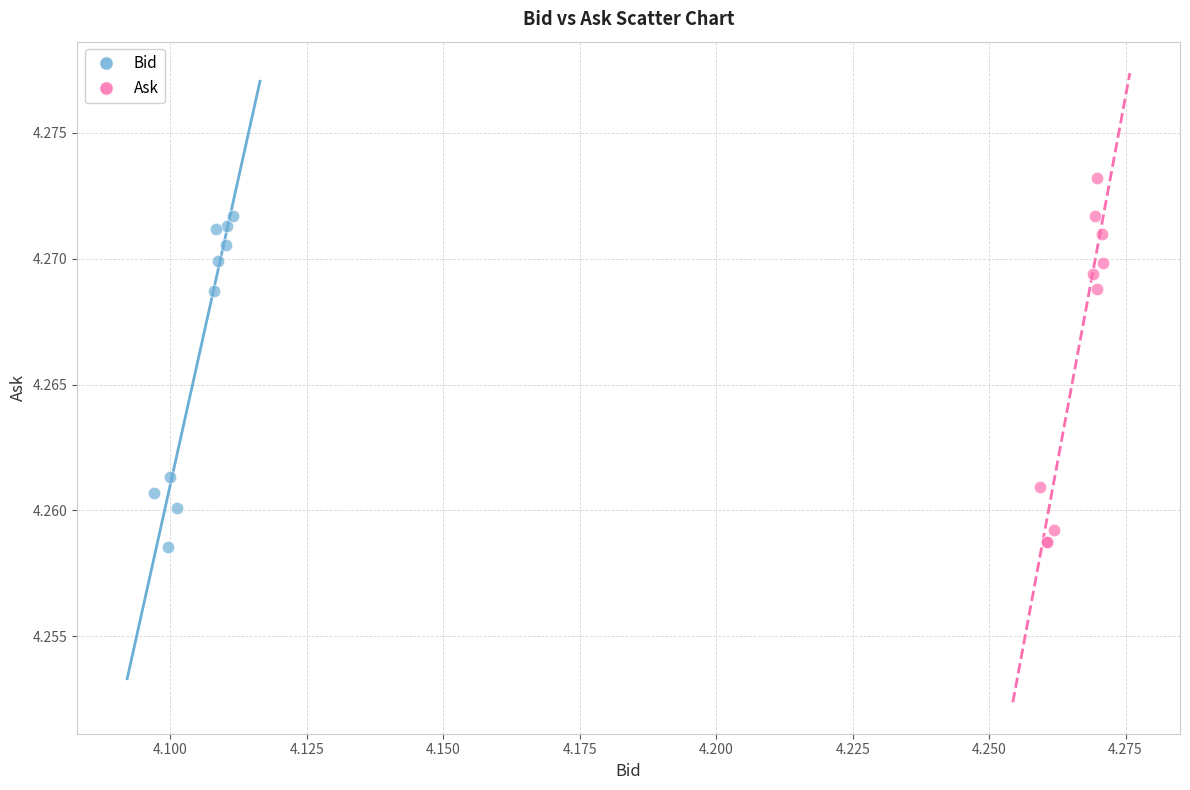

Which series has the largest Y range (max minus min)?

Ask